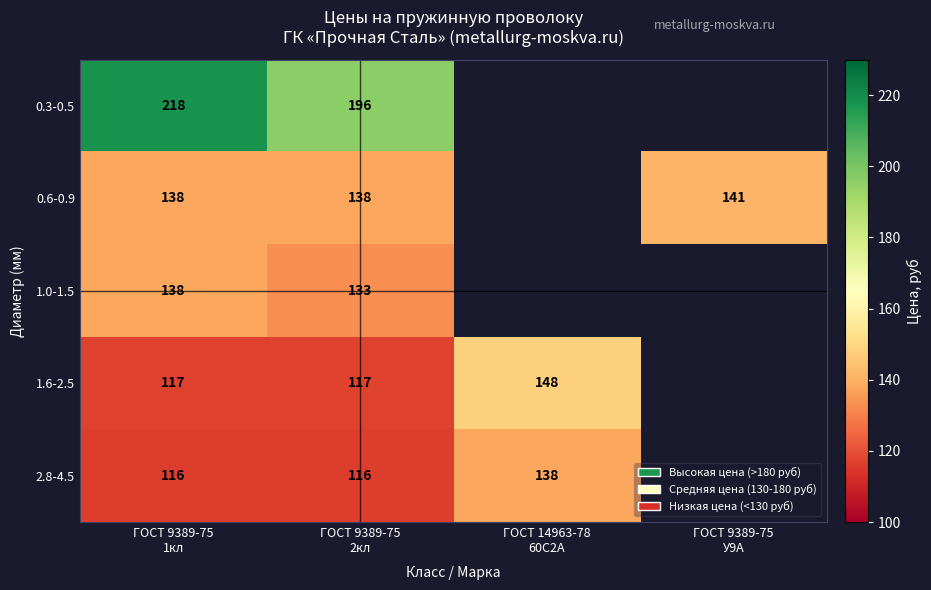

Rank the series at ГОСТ 9389-75
2кл from highest to lowest value.

0.3-0.5, 0.6-0.9, 1.0-1.5, 1.6-2.5, 2.8-4.5